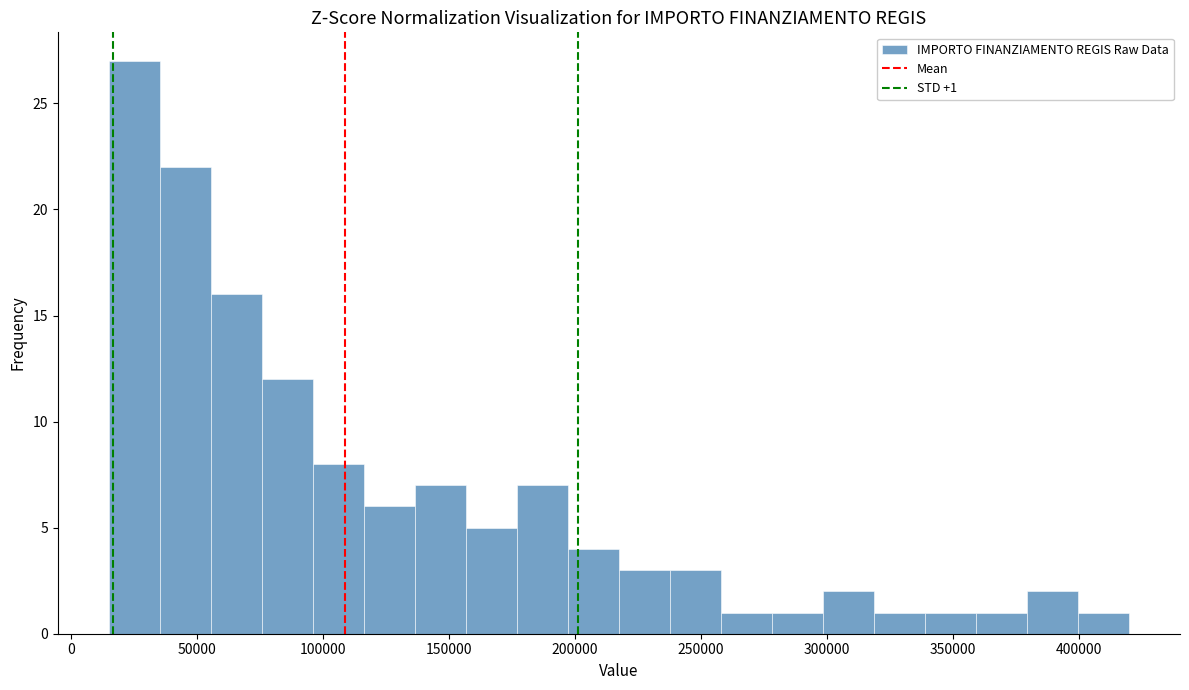

Which range on the x-axis has the tallest bar?

15000 to 35000